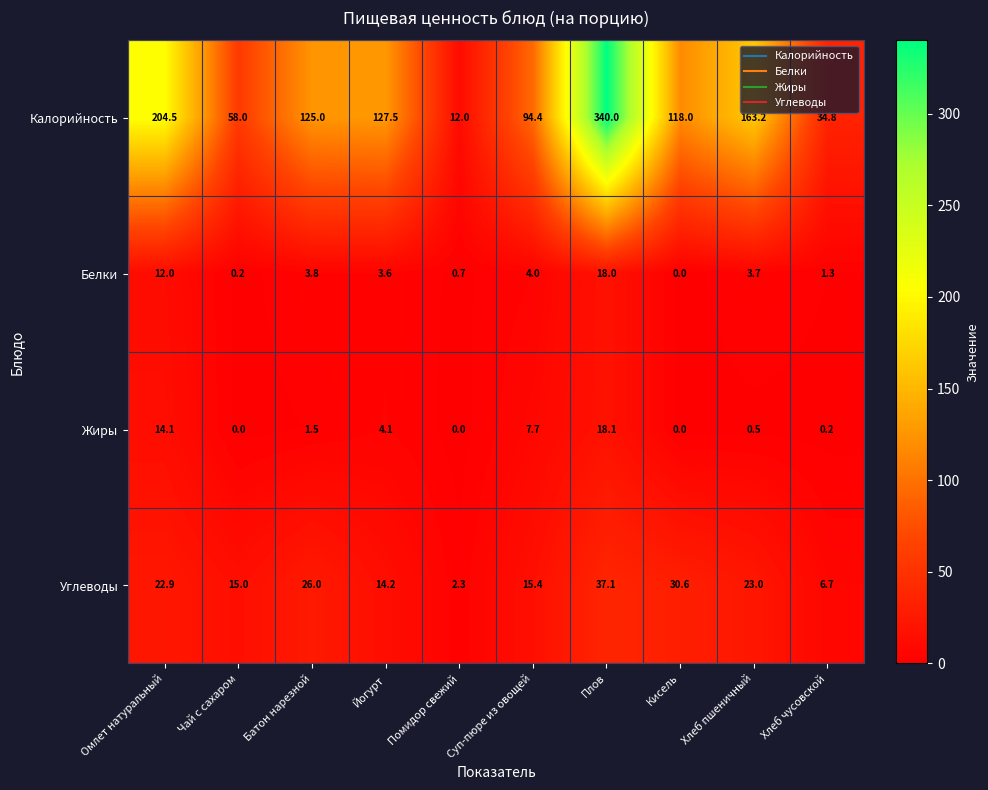

The Белки series shows 1.4 at Суп-пюре из овощей. True or false?

False